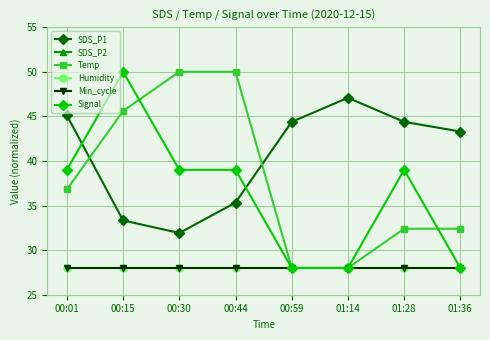

True or false: SDS_P2 and SDS_P1 intersect in this chart.

False